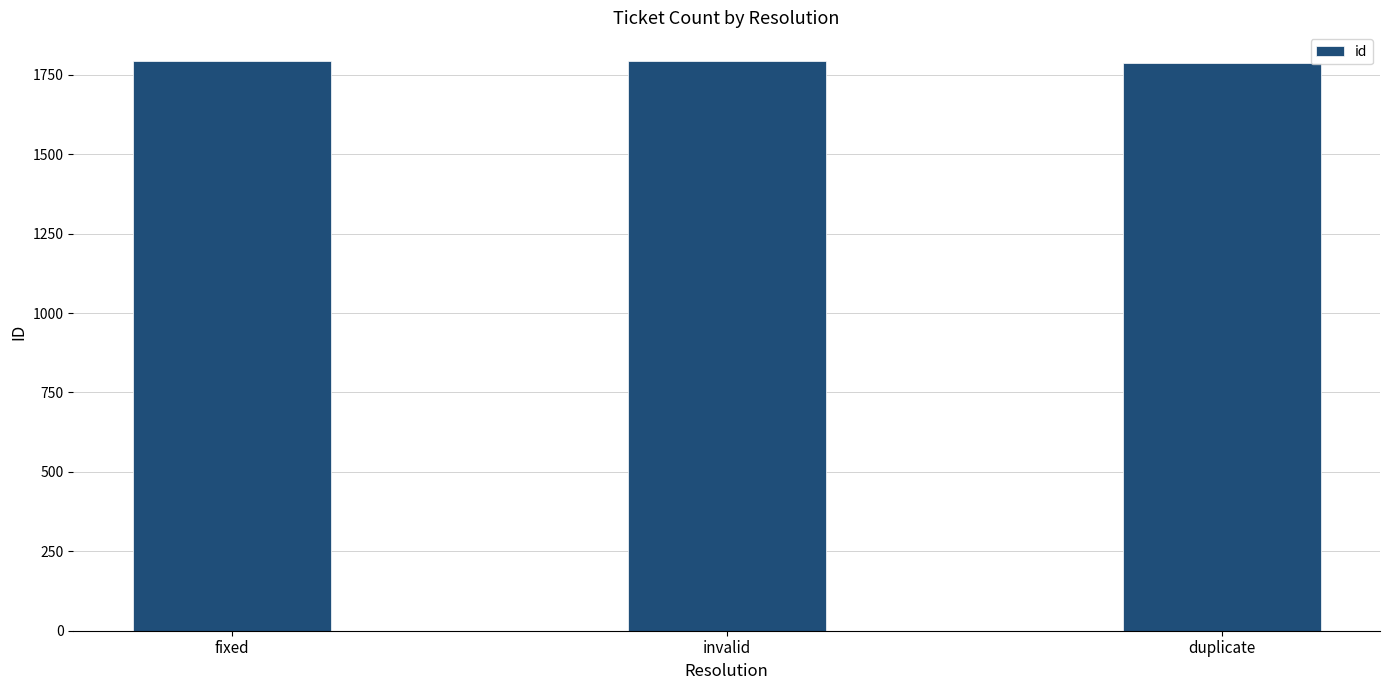

How many data points are less than 1792?

1